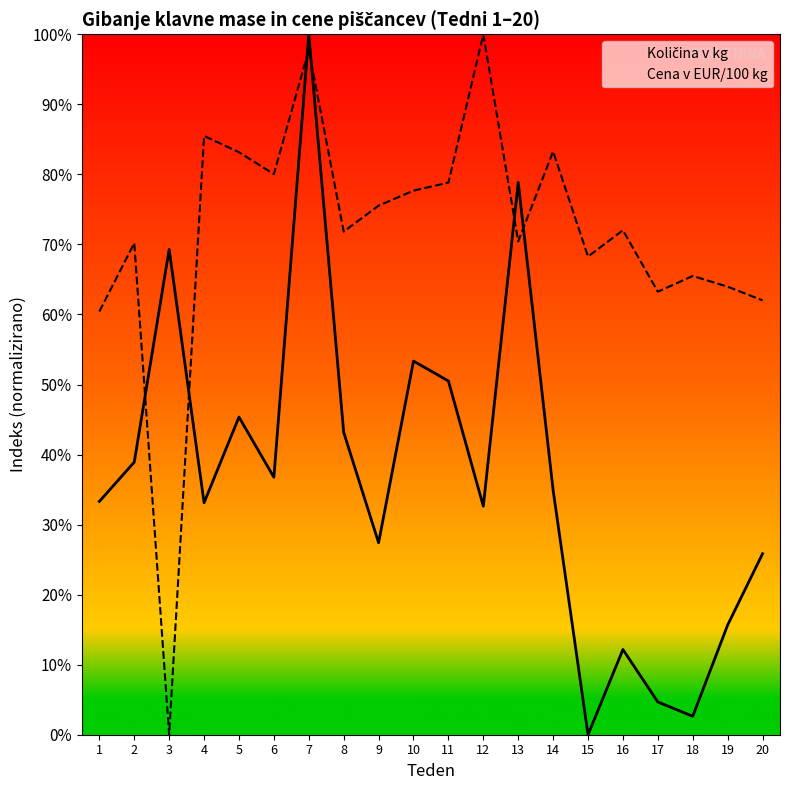

How many lines are shown in the chart?

2